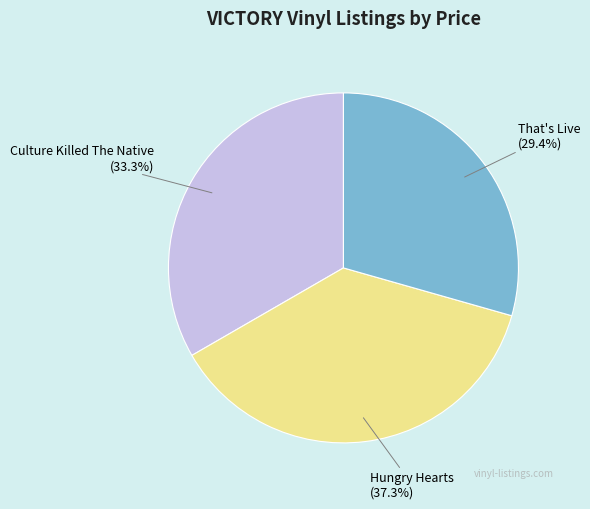

What percentage do Culture Killed The Native and Hungry Hearts together represent?

70.6%